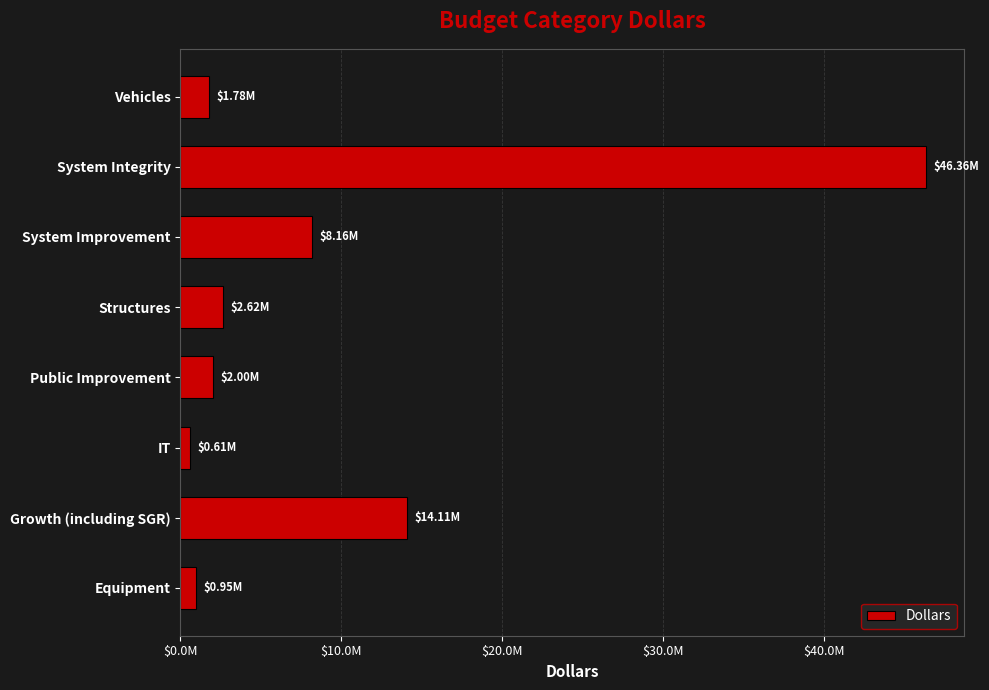

Are the bars horizontal?

Yes